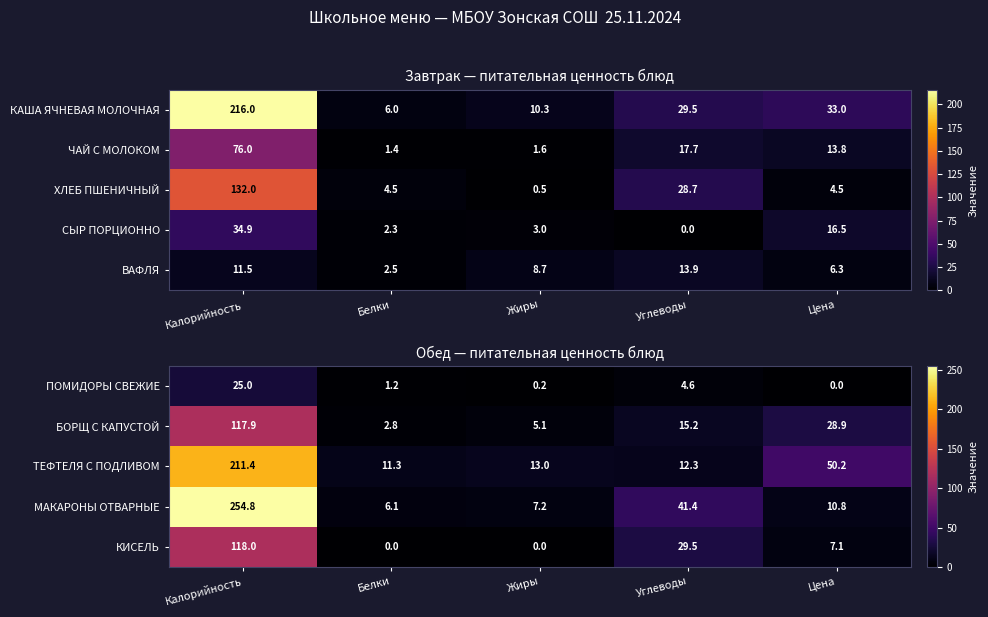

At which category is the sum across all series the highest?

Калорийность